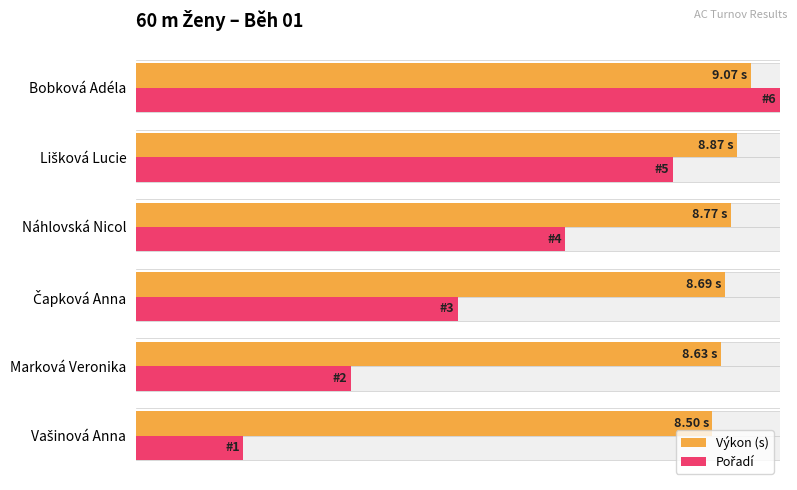

The Pořadí series shows 1.2 at Marková Veronika. True or false?

False